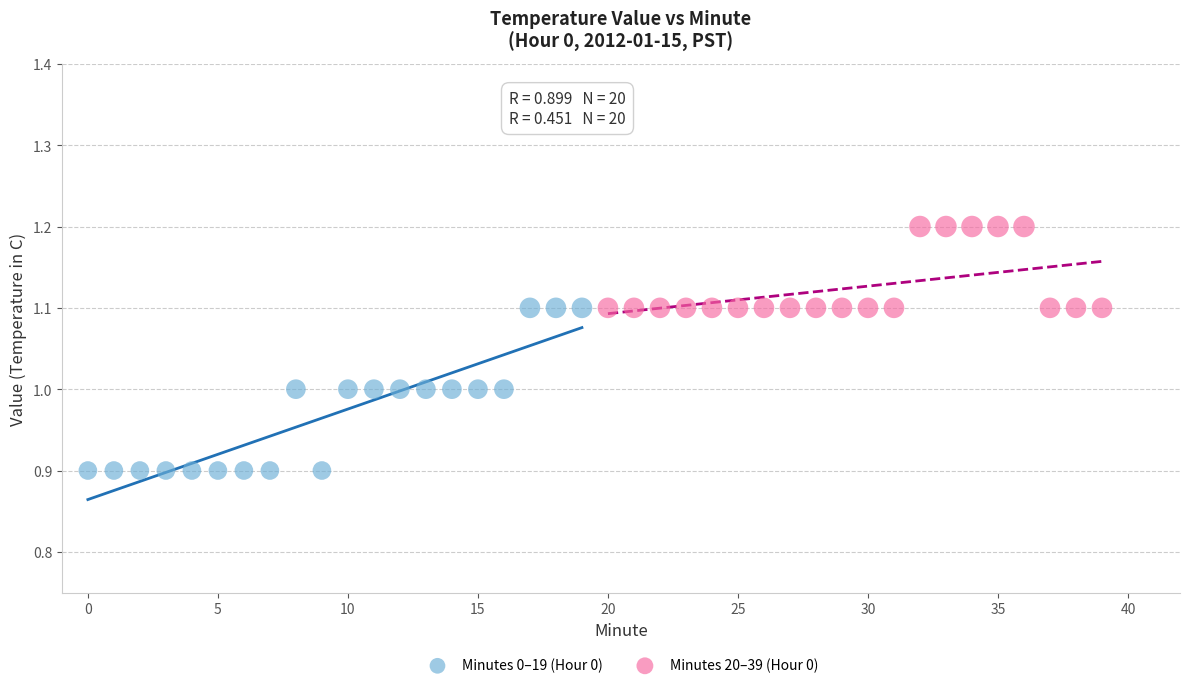

Which series has the largest Y range (max minus min)?

Minutes 0–19 (Hour 0)